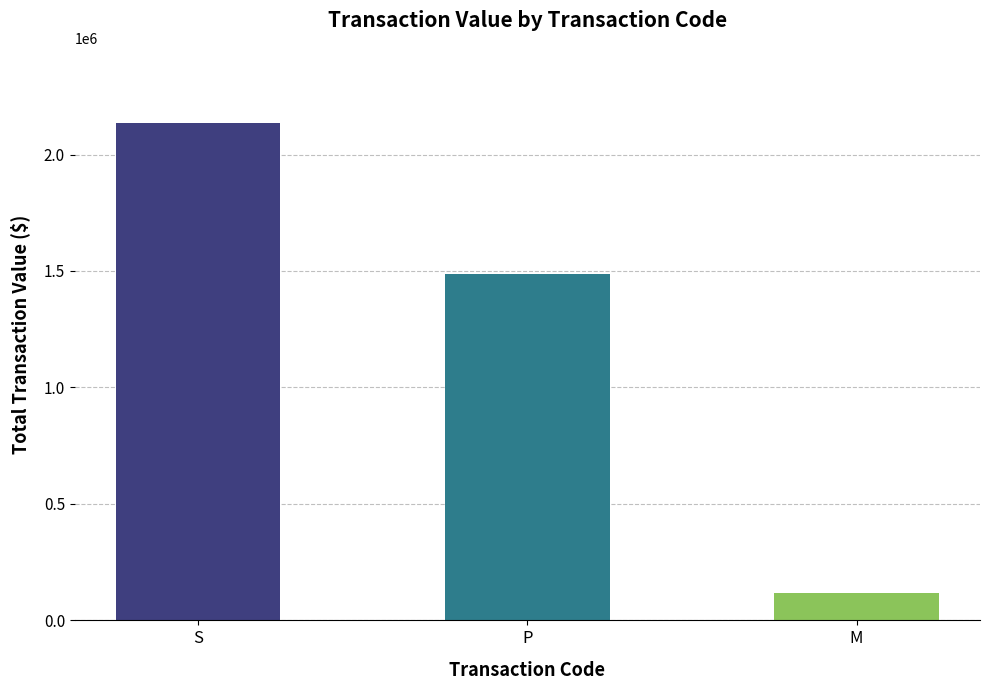

Which has a higher value, S or P?

S